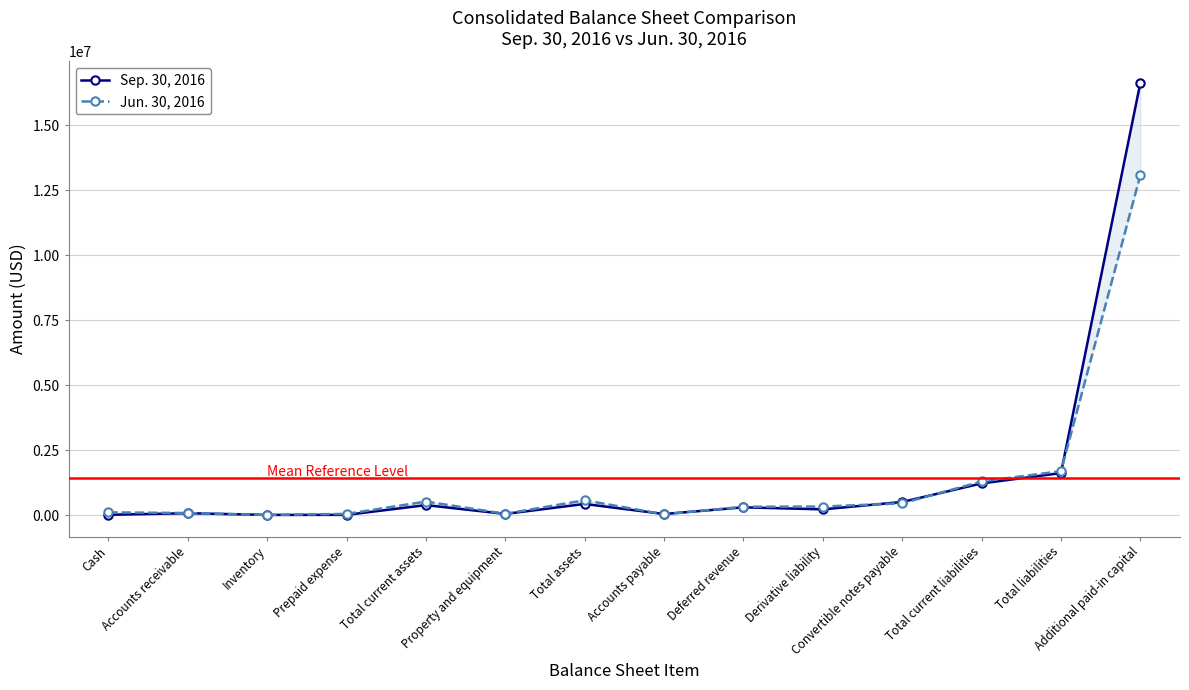

What is the sum of the Jun. 30, 2016 values at Inventory and Derivative liability?

335602